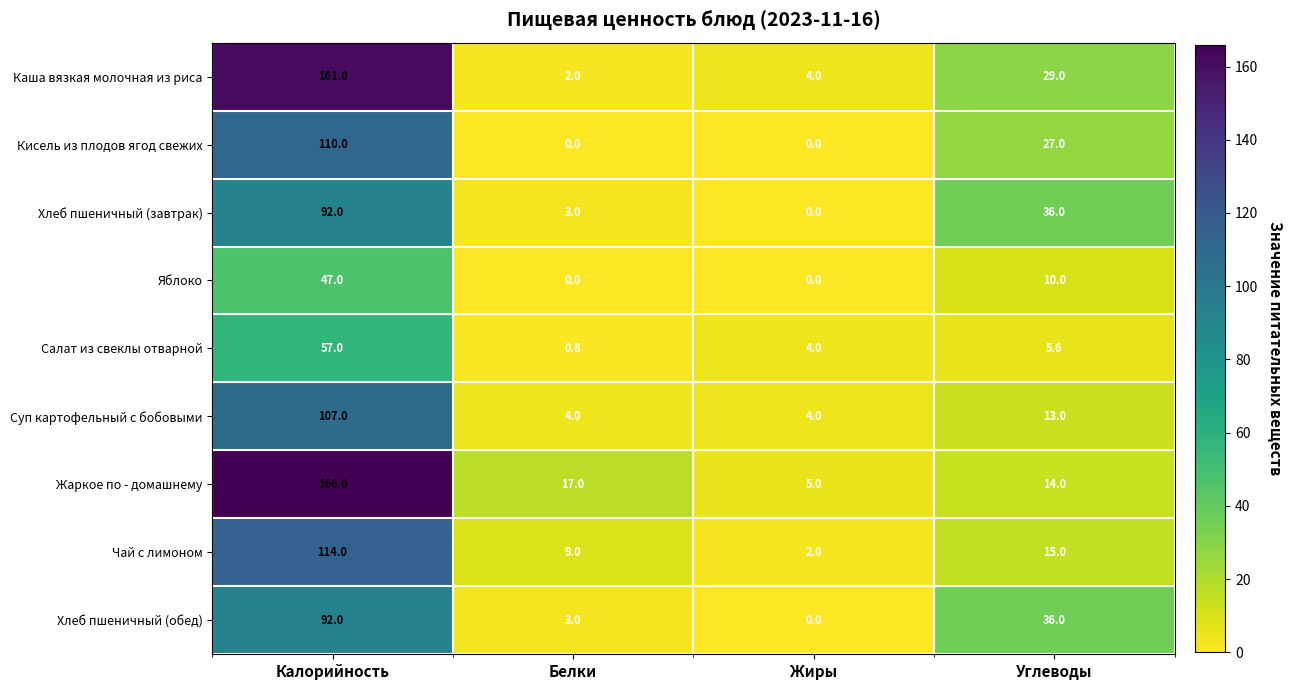

List the labels in order of Салат из свеклы отварной value, largest first.

Калорийность, Углеводы, Жиры, Белки